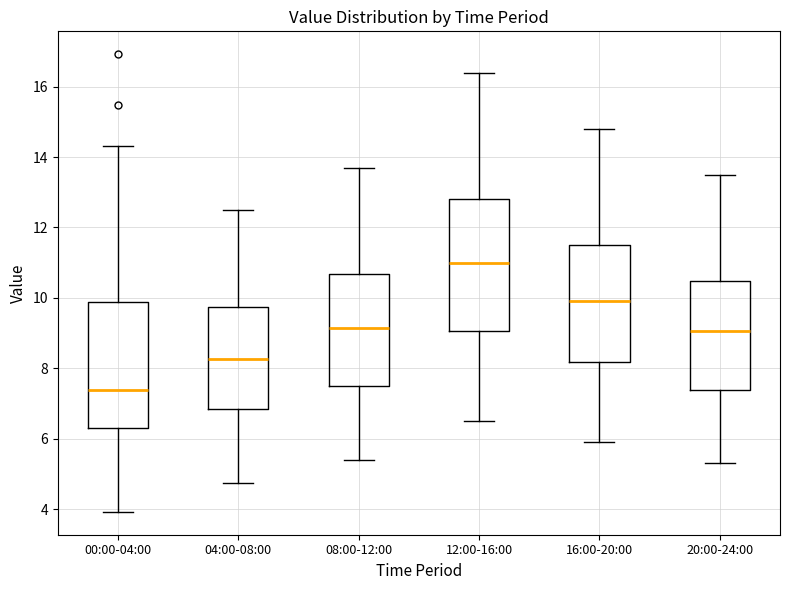

Reading left to right, read every box against the y-axis: the position of its median line, the range the box covers, and the ends of its whiskers. The values are not printed on the chart, so give them approximately, as read against the axis.

00:00-04:00: median 7.4, box 6.2 to 9.8, whiskers 4.0 to 14.4
04:00-08:00: median 8.2, box 6.8 to 9.8, whiskers 4.8 to 12.6
08:00-12:00: median 9.2, box 7.4 to 10.6, whiskers 5.4 to 13.8
12:00-16:00: median 11.0, box 9.0 to 12.8, whiskers 6.6 to 16.4
16:00-20:00: median 10.0, box 8.2 to 11.6, whiskers 6.0 to 14.8
20:00-24:00: median 9.0, box 7.4 to 10.4, whiskers 5.4 to 13.6